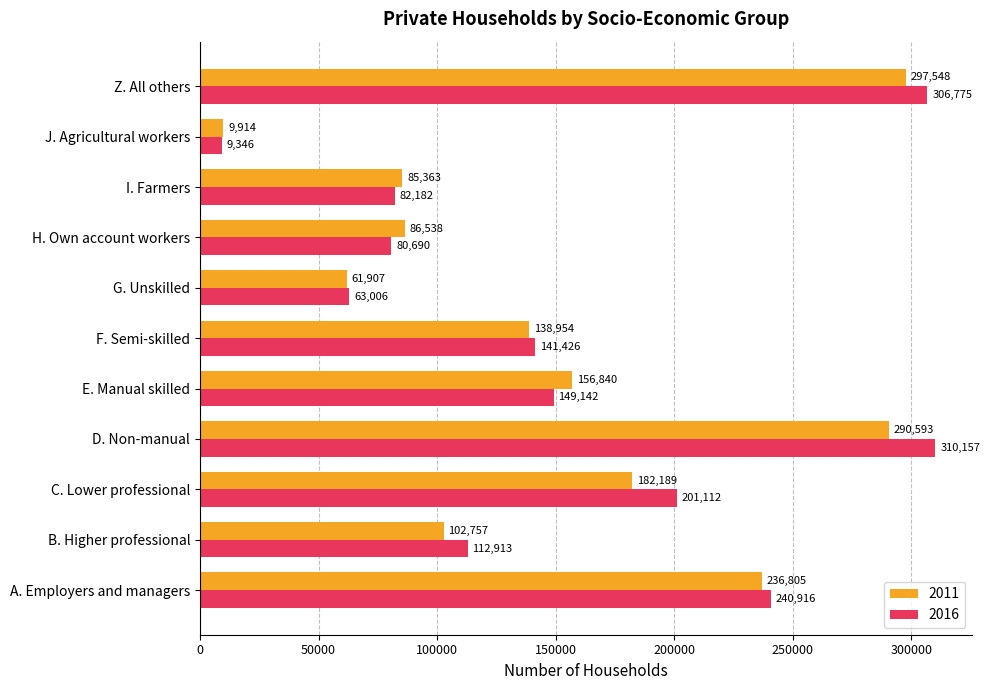

Rank the categories by 2016 value from lowest to highest.

J. Agricultural workers, G. Unskilled, H. Own account workers, I. Farmers, B. Higher professional, F. Semi-skilled, E. Manual skilled, C. Lower professional, A. Employers and managers, Z. All others, D. Non-manual